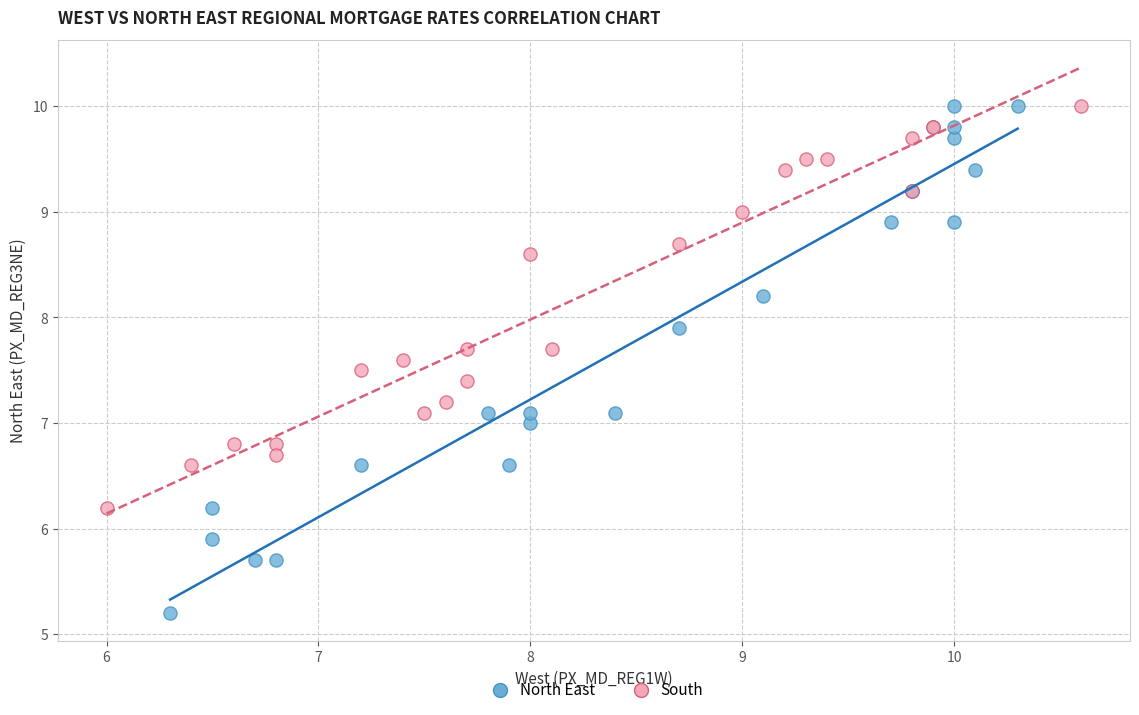

Which series reaches the minimum Y coordinate?

North East